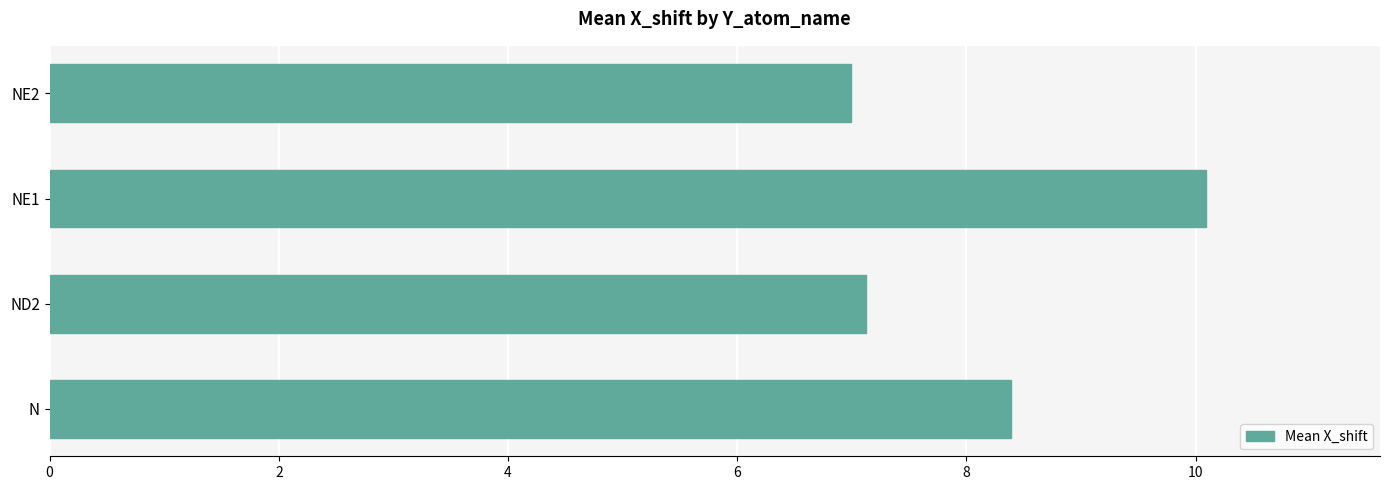

How many values are below 8?

2